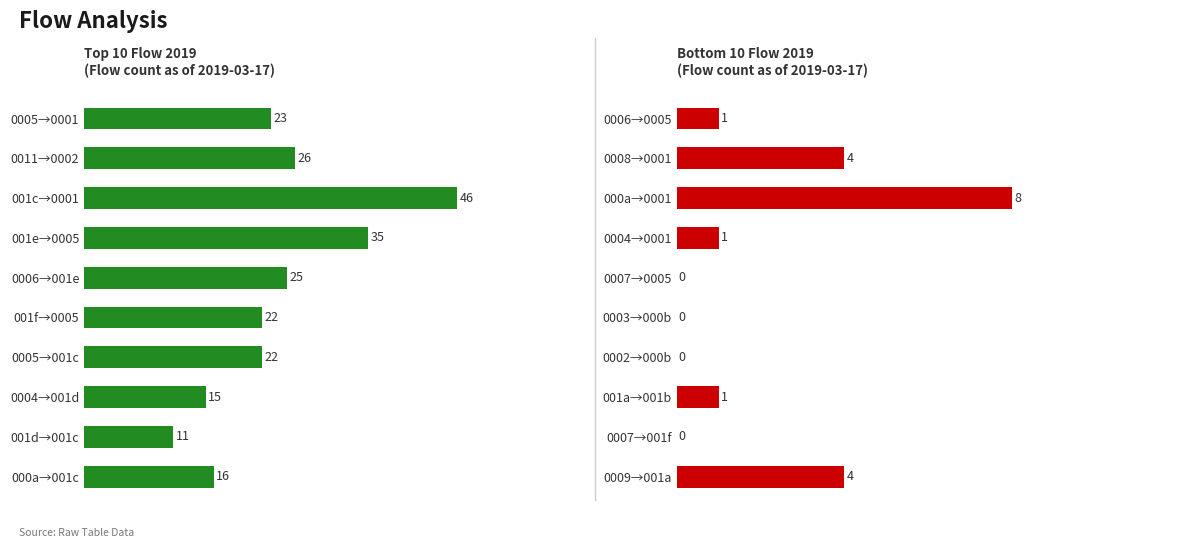

What is the difference between the second highest and minimum values?

4